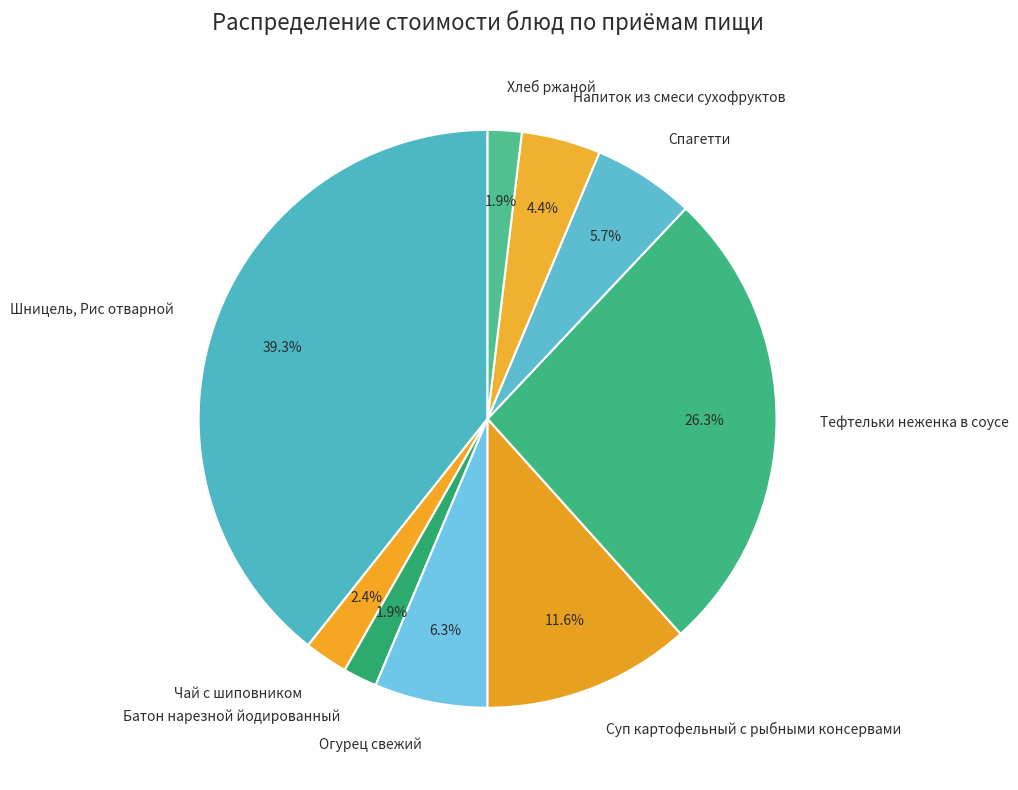

Count the number of slices in the pie.

9